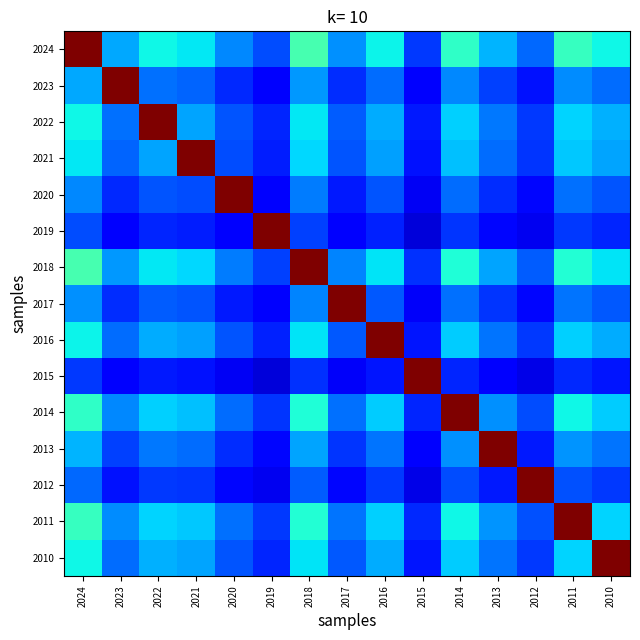

At 2021, list the series in order from largest to smallest.

2021, 2024, 2018, 2011, 2014, 2022, 2010, 2016, 2013, 2023, 2017, 2020, 2012, 2019, 2015